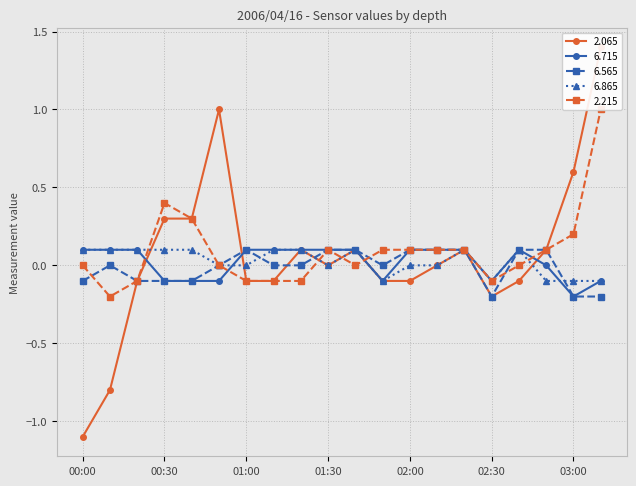

What is the maximum value for   6.865?

0.1